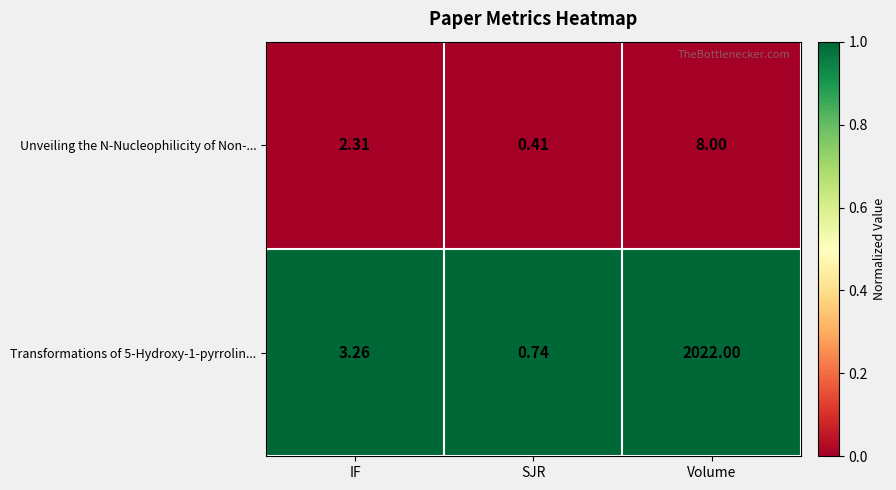

Where is Transformations of 5-Hydroxy-1-pyrrolin... nearest to the value 1011?

IF